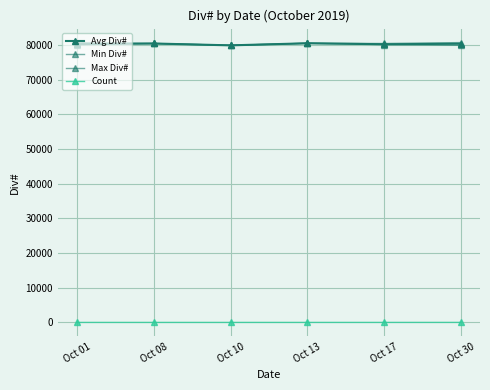

True or false: Max Div# and Avg Div# intersect in this chart.

False